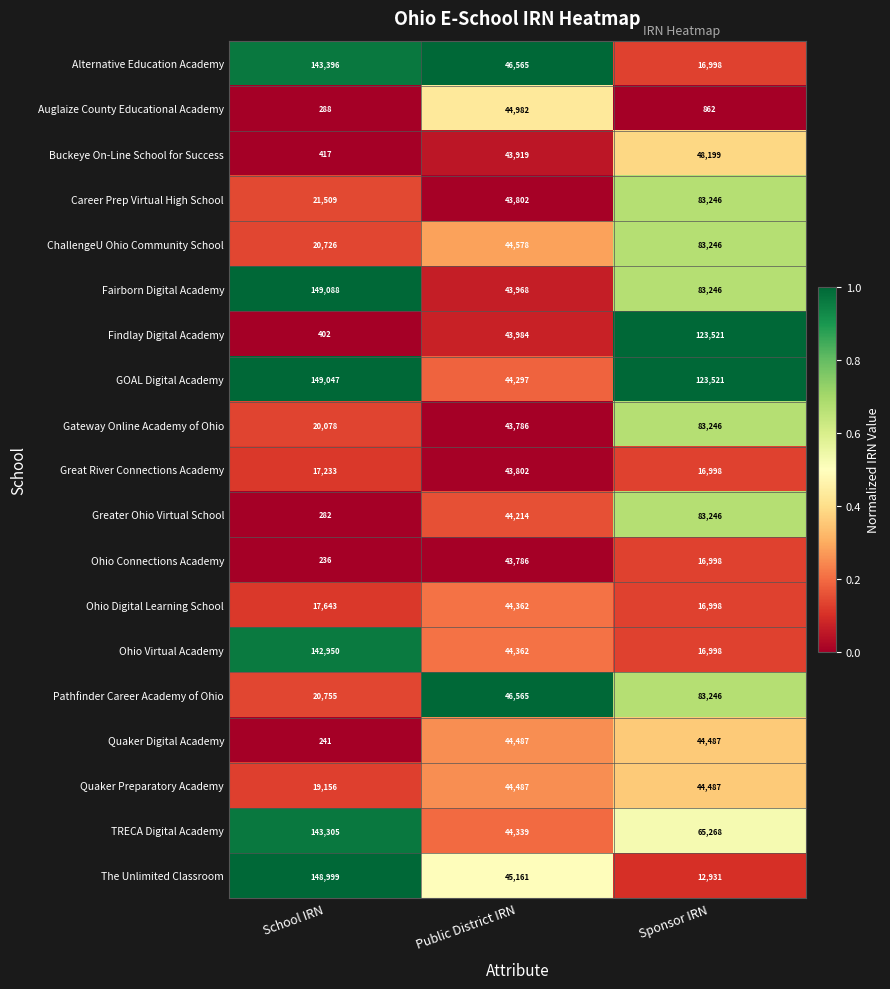

Which label corresponds to the largest value in the chart?

School IRN